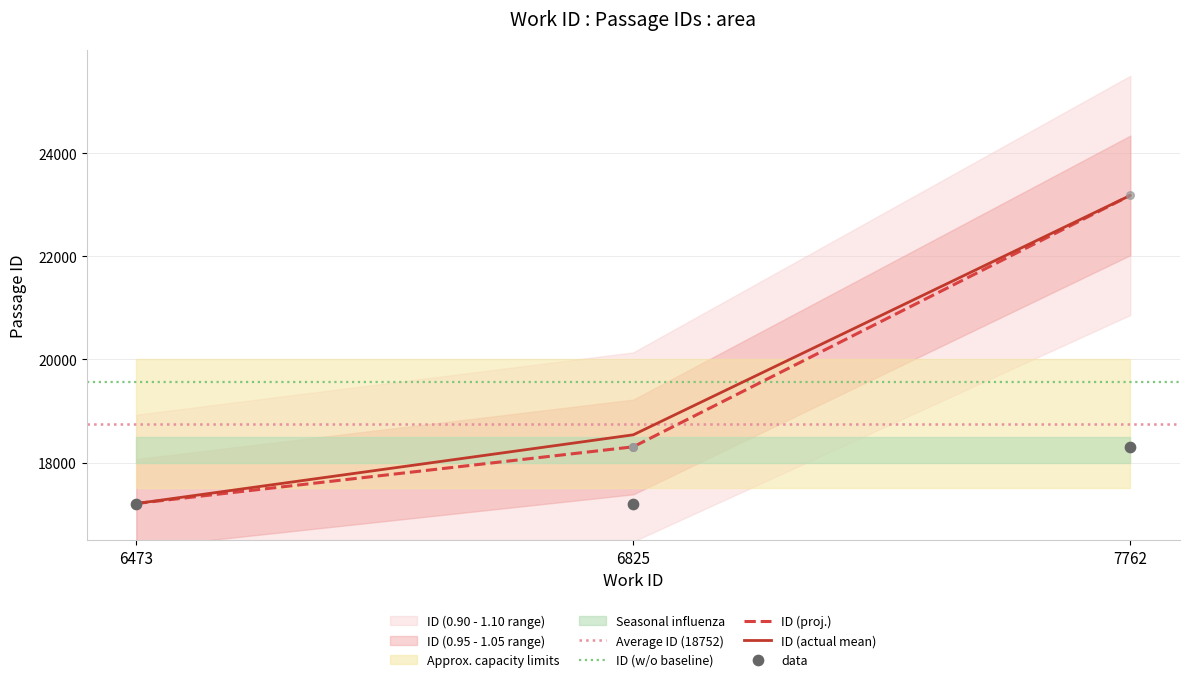

Which has a higher value, 6825 or 6825?

6825